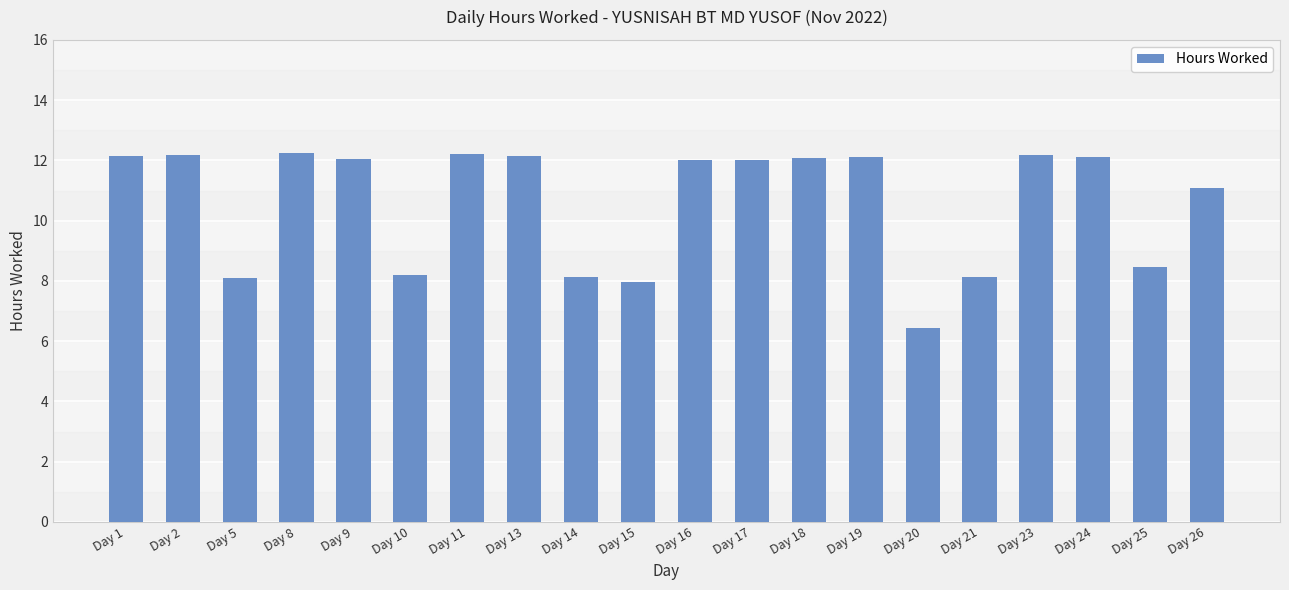

At which label does the data first exceed 12?

Day 1